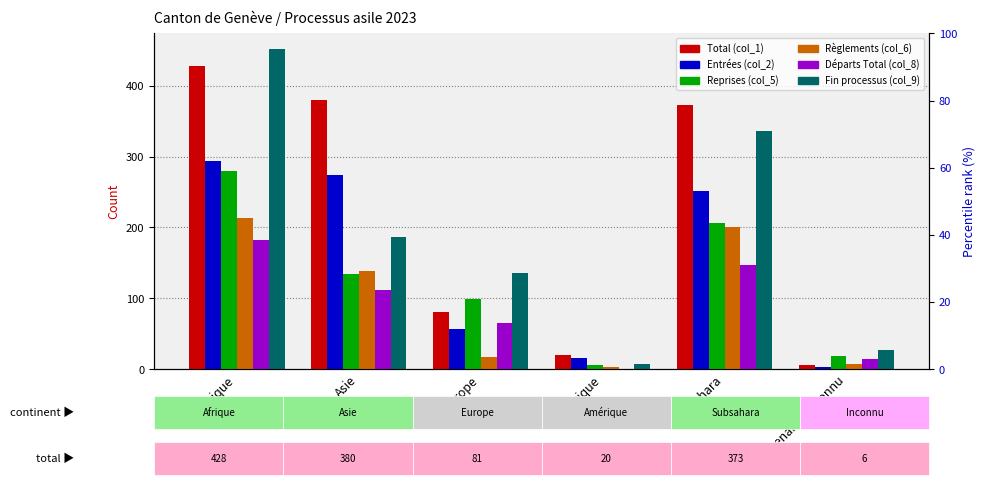

Reading left to right, what are all the values shown in this chart?

Total (col_1): Afrique=428	Asie=380	Europe=81	Amérique=20	Subsahara=373	Provenance inconnu=6
Entrées (col_2): Afrique=294	Asie=274	Europe=57	Amérique=16	Subsahara=251	Provenance inconnu=3
Reprises (col_5): Afrique=279	Asie=134	Europe=99	Amérique=6	Subsahara=206	Provenance inconnu=19
Règlements (col_6): Afrique=214	Asie=138	Europe=18	Amérique=3	Subsahara=200	Provenance inconnu=7
Départs Total (col_8): Afrique=182	Asie=112	Europe=66	Amérique=1	Subsahara=147	Provenance inconnu=15
Fin processus (col_9): Afrique=451	Asie=187	Europe=136	Amérique=7	Subsahara=336	Provenance inconnu=27